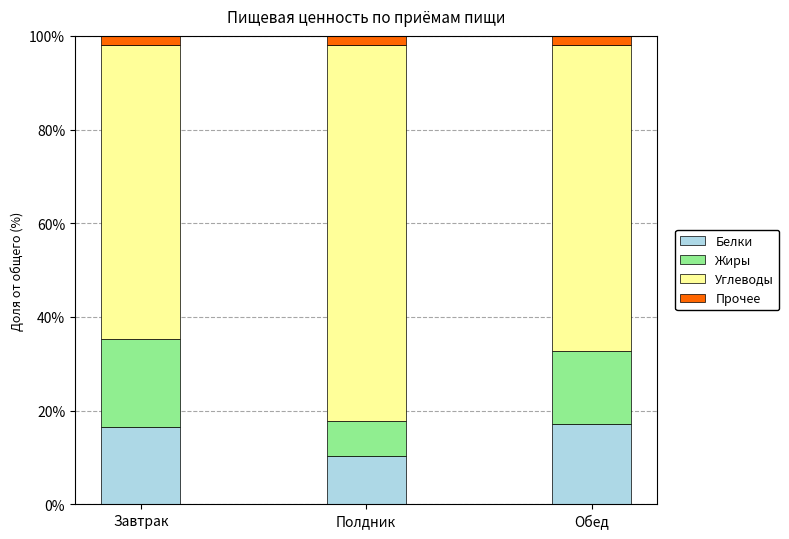

Reading left to right, transcribe the values for Белки.

16.5	10.3	17.2